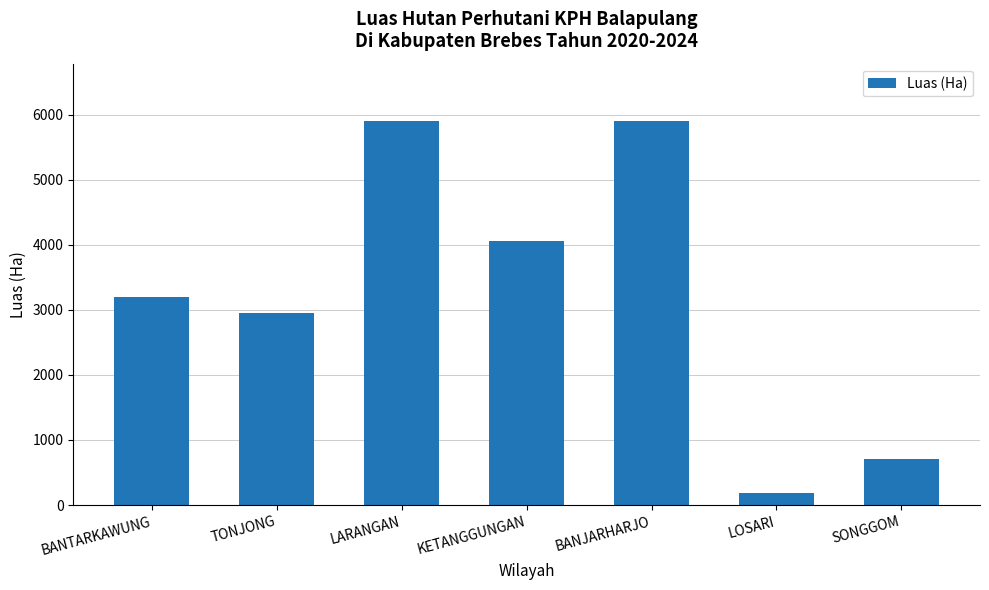

What is the approximate value at TONJONG?

2958.5